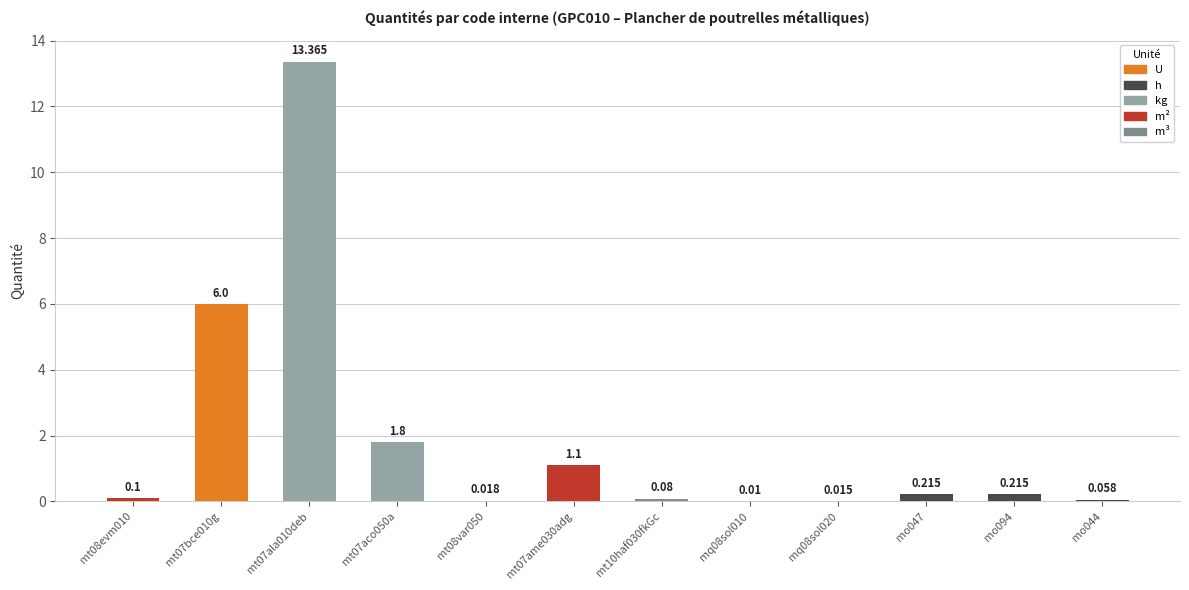

Count the number of data series in this chart.

1